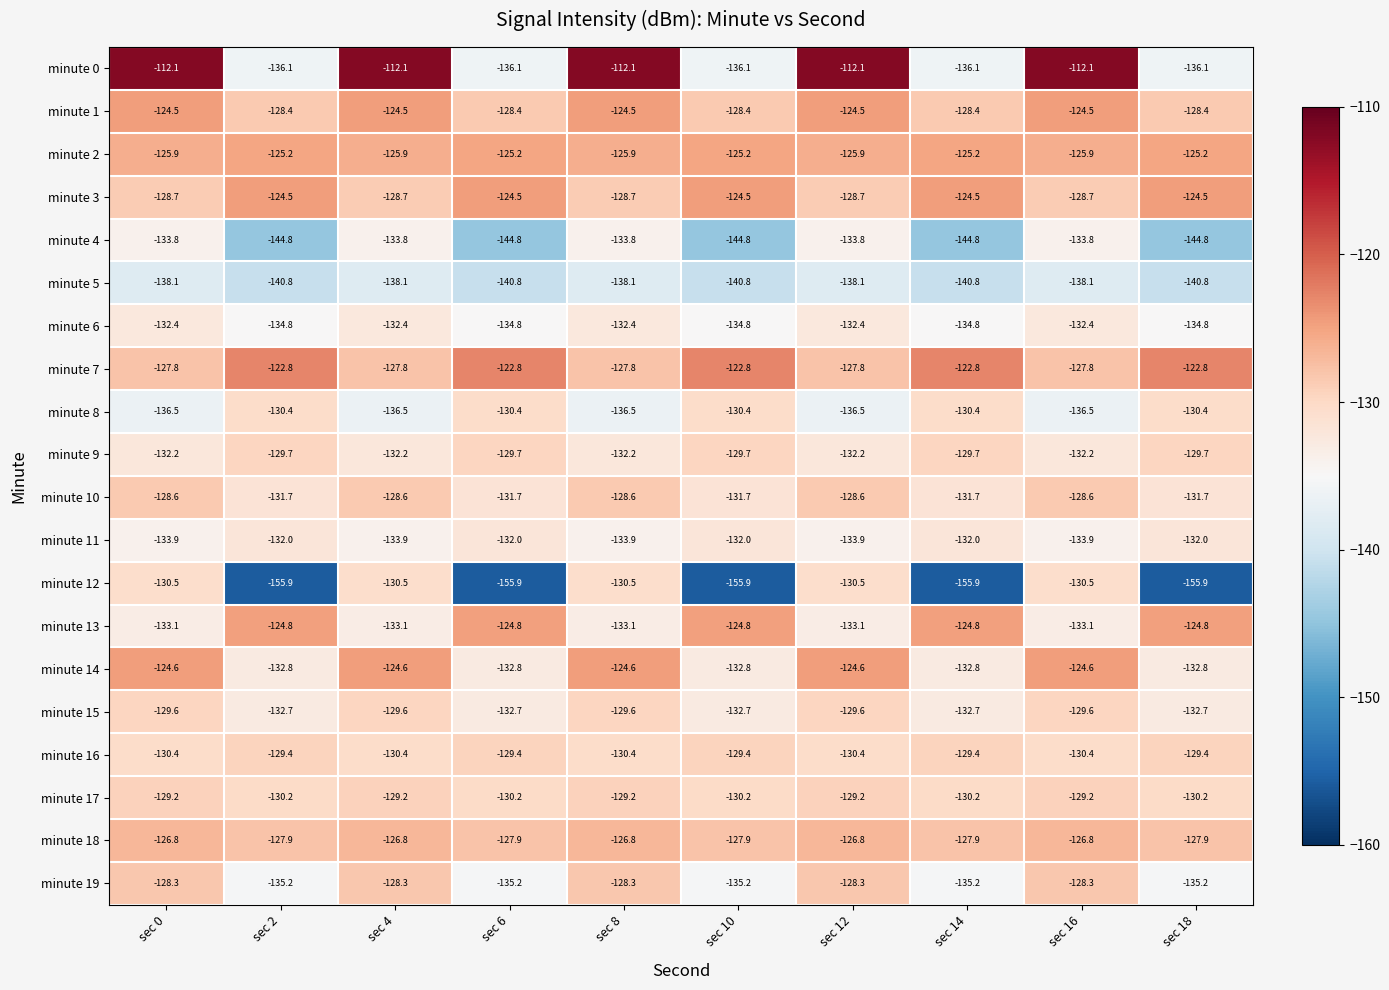

How many categories are shown in the chart?

10